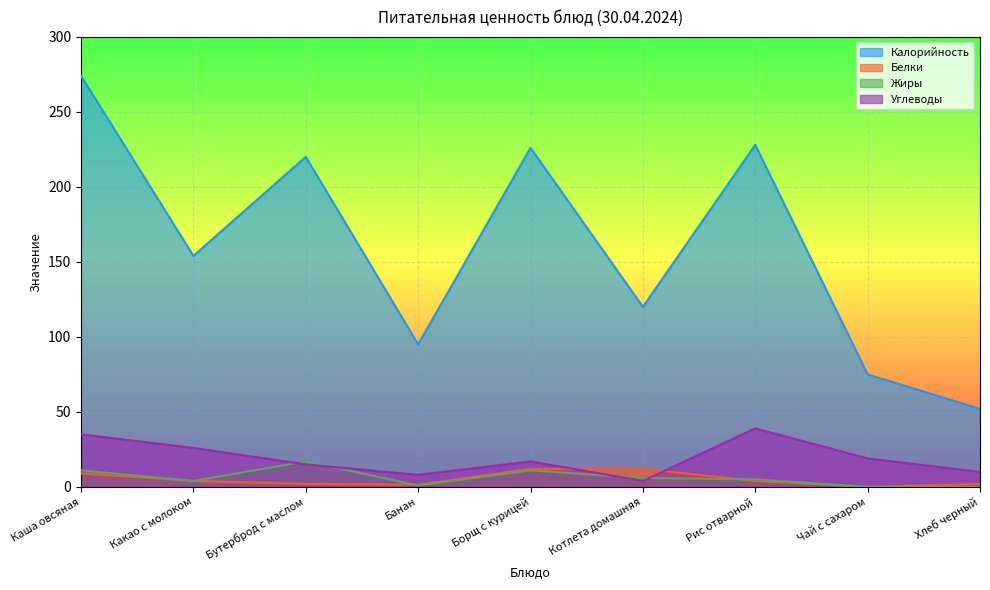

Is it true that Углеводы equals 6.9 at Котлета домашняя?

False